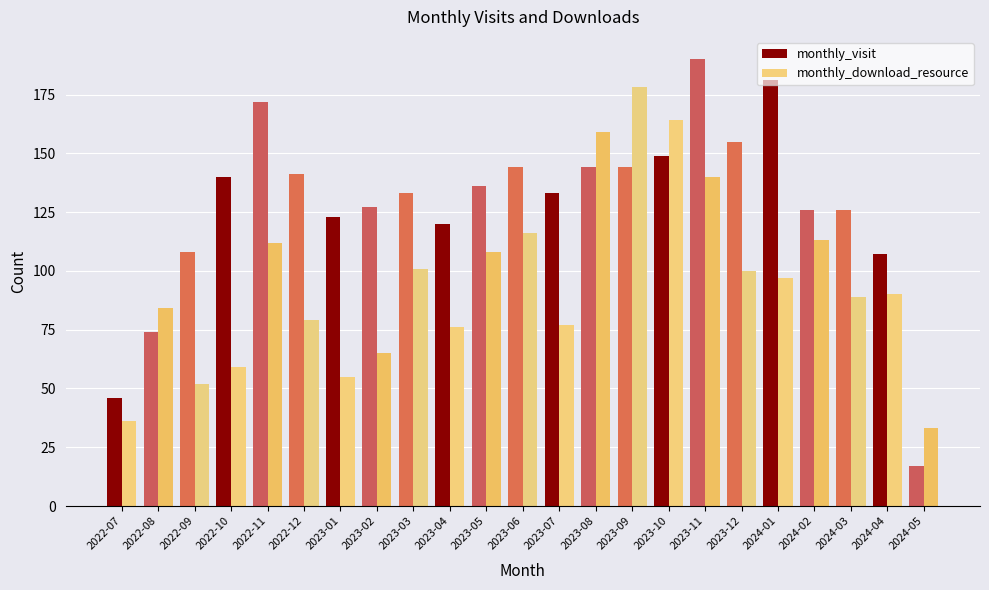

Count the number of categories in the chart.

23